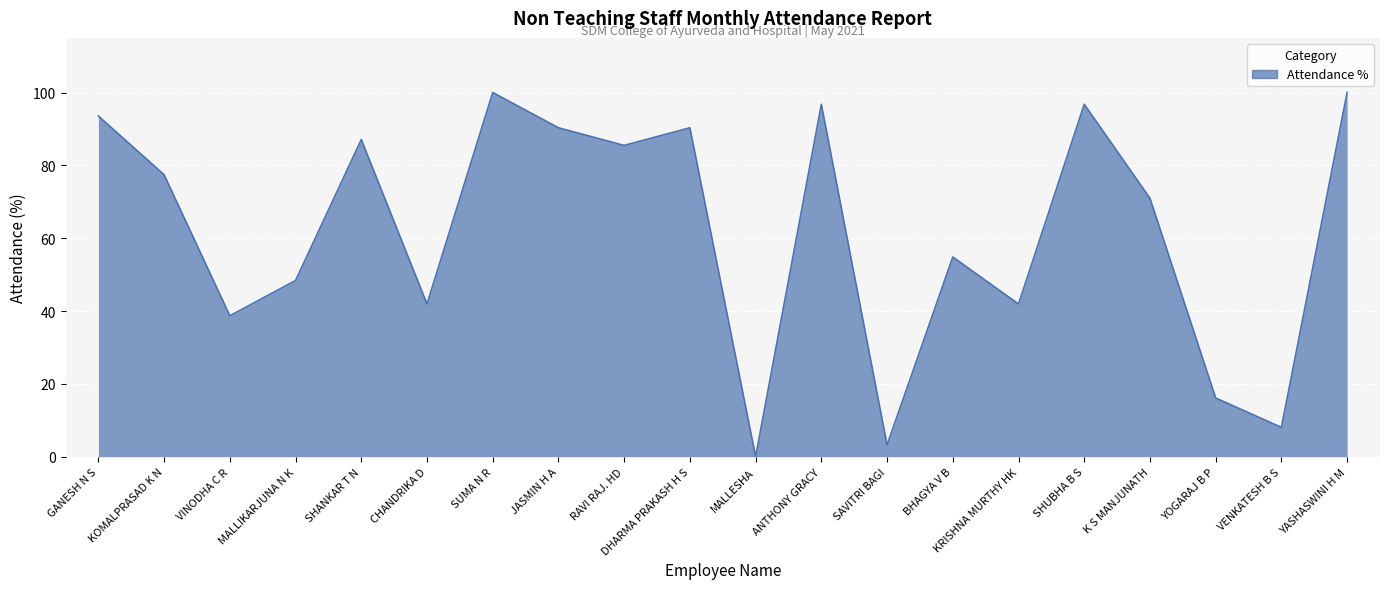

Where is the first local minimum?

VINODHA C R